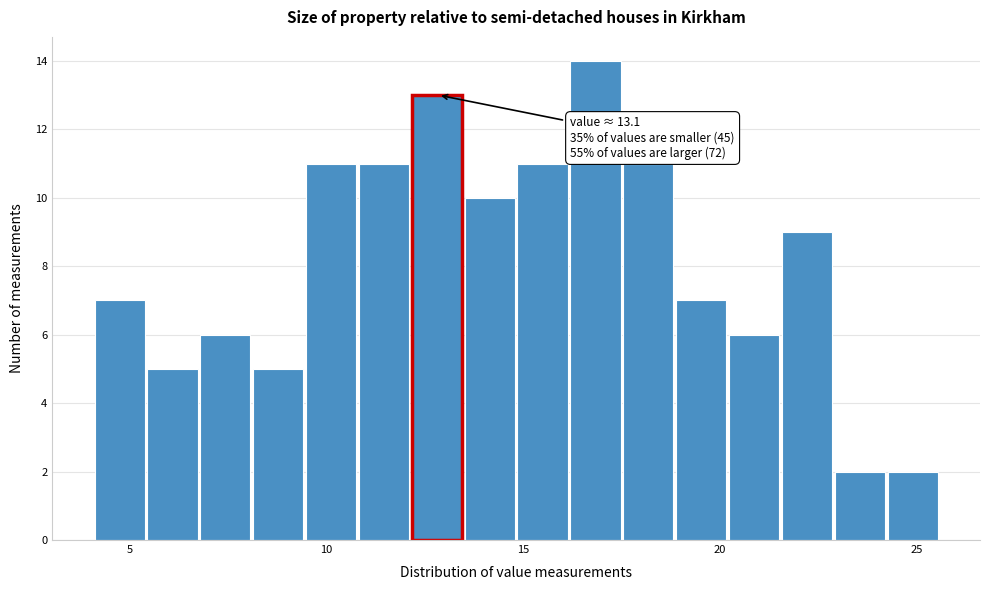

Around what value on the x-axis is the tallest bar? Give the approximate position of its centre, as read against the axis.

17.0